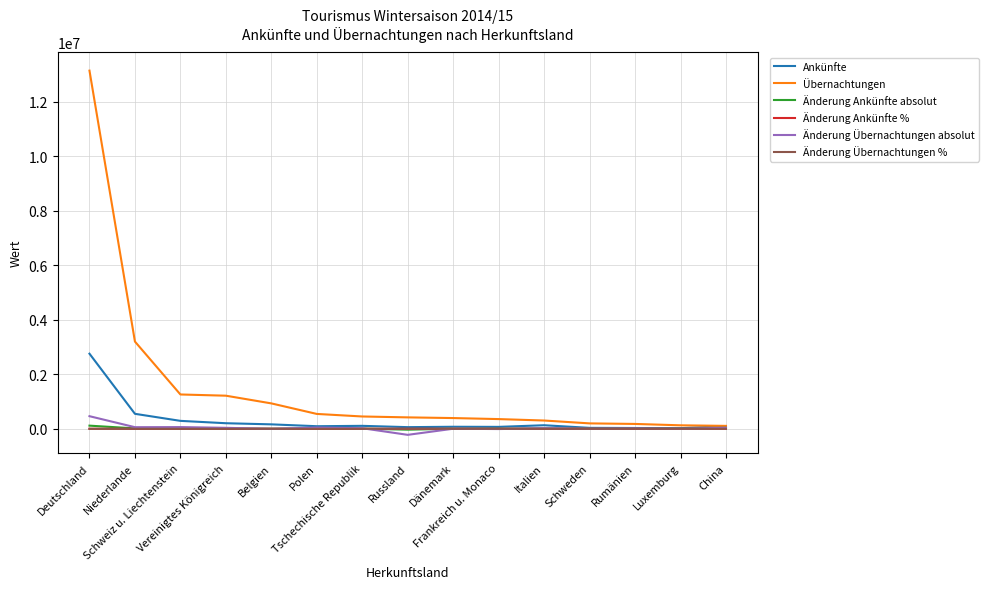

What is the maximum value shown in the chart?

13135127.0